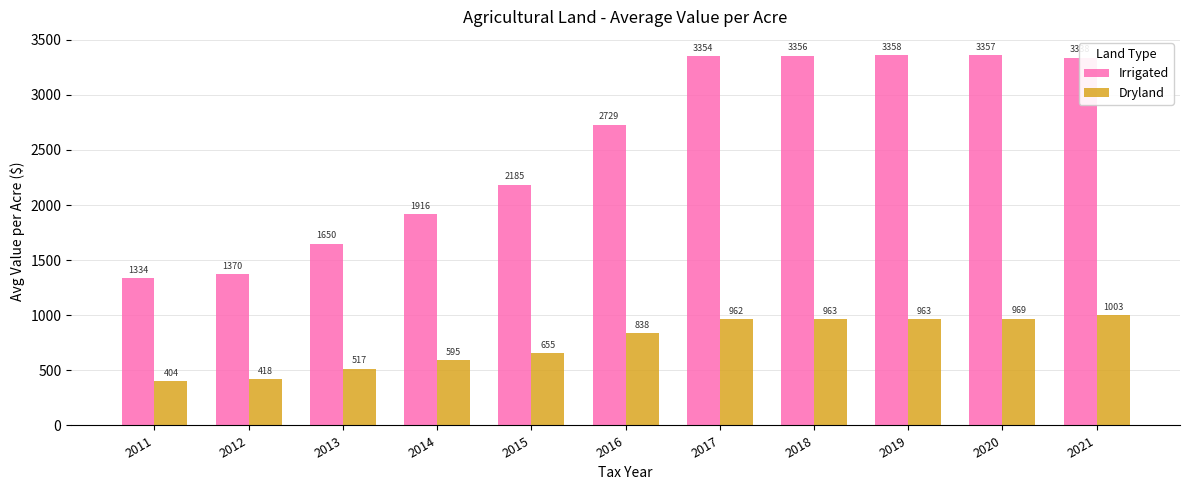

What is the difference between the maximum and minimum values in the Dryland series?

599.1